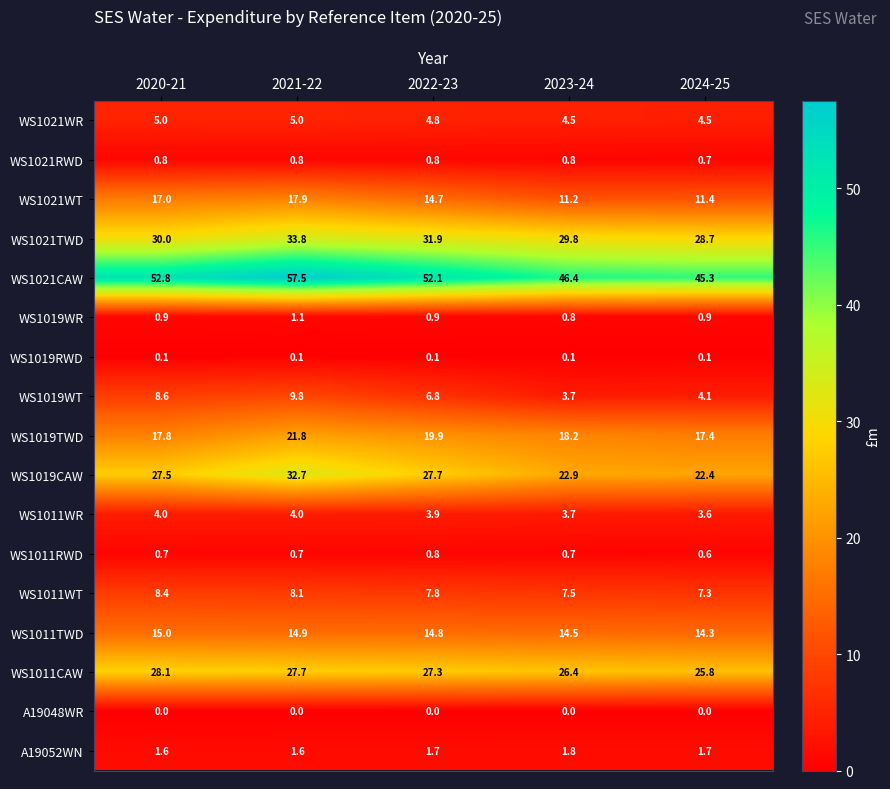

Which label corresponds to the largest value in the chart?

2021-22